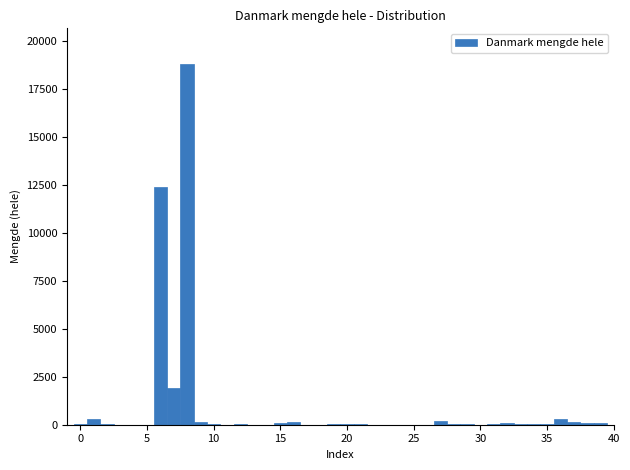

Around what value on the x-axis is the tallest bar? Give the approximate position of its centre, as read against the axis.

8.0